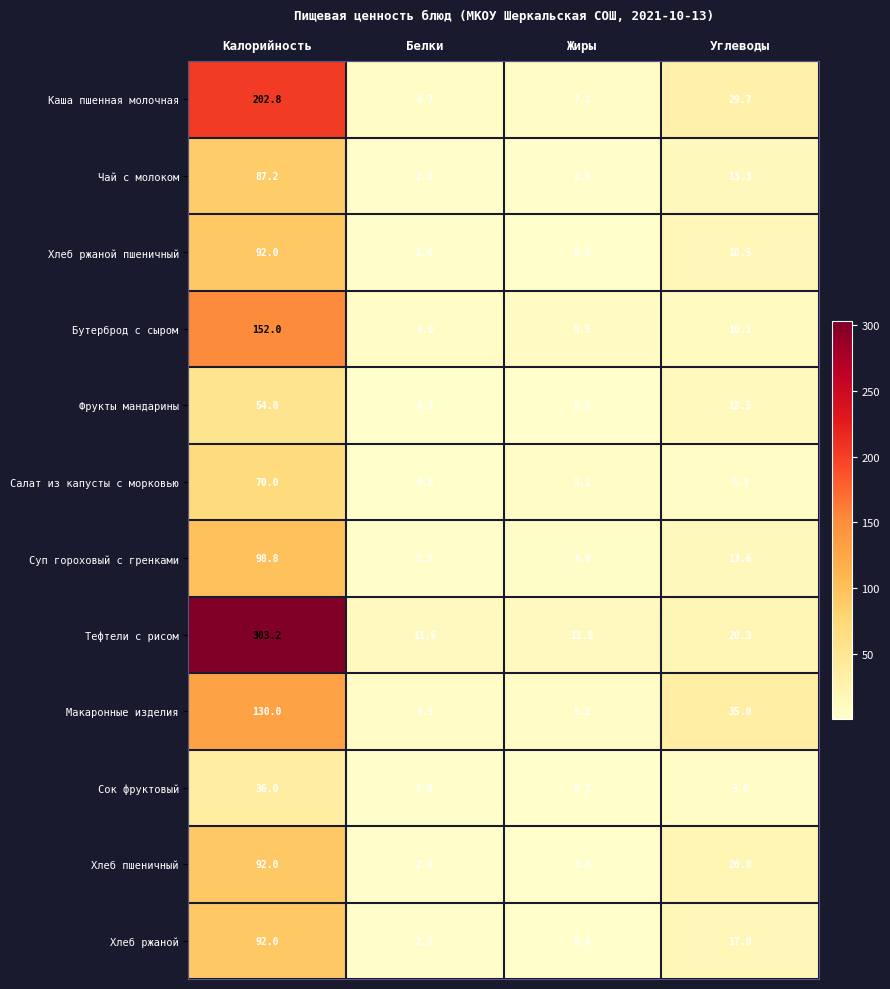

Between Белки and Углеводы, which series saw the biggest shift?

Макаронные изделия